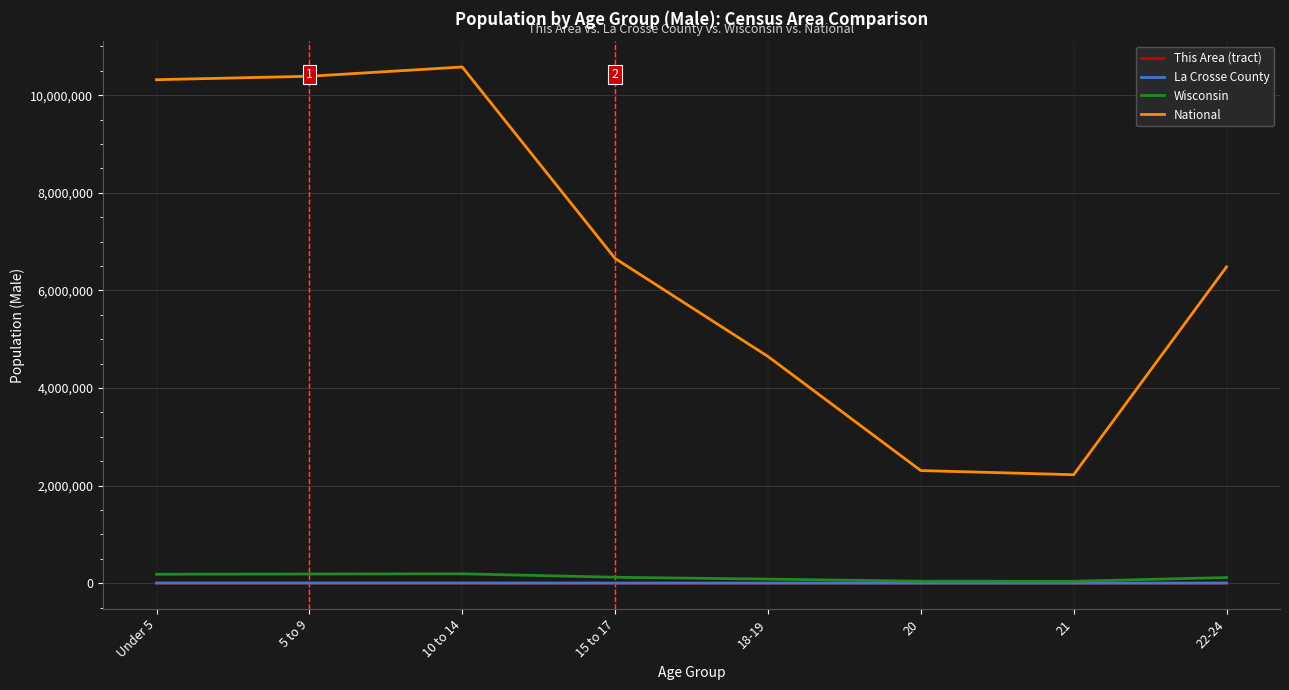

True or false: National and Wisconsin intersect in this chart.

False